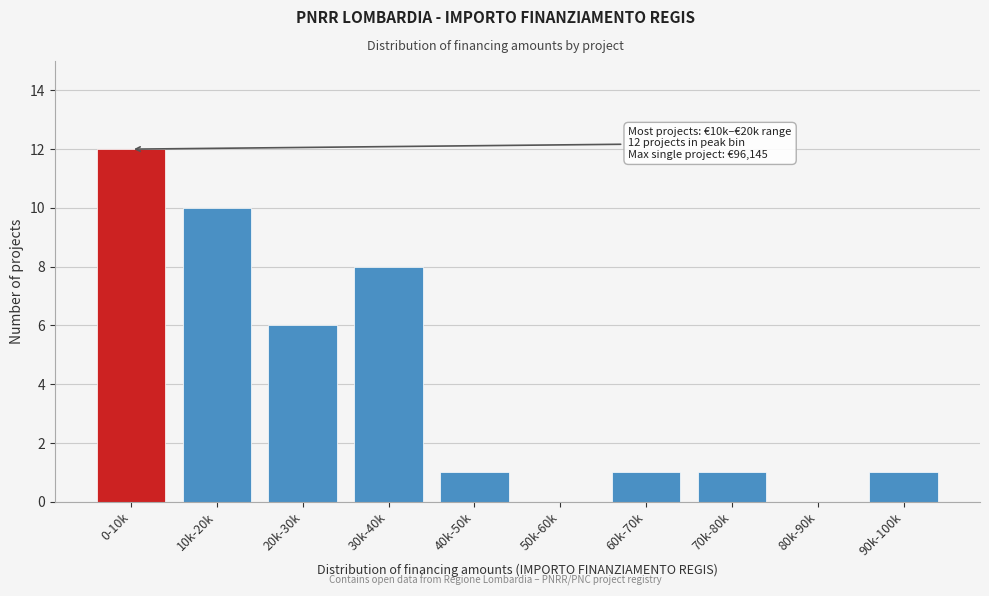

Reading left to right, list all the values displayed in this chart.

0-10k=12	10k-20k=10	20k-30k=6	30k-40k=8	40k-50k=1	50k-60k=0	60k-70k=1	70k-80k=1	80k-90k=0	90k-100k=1